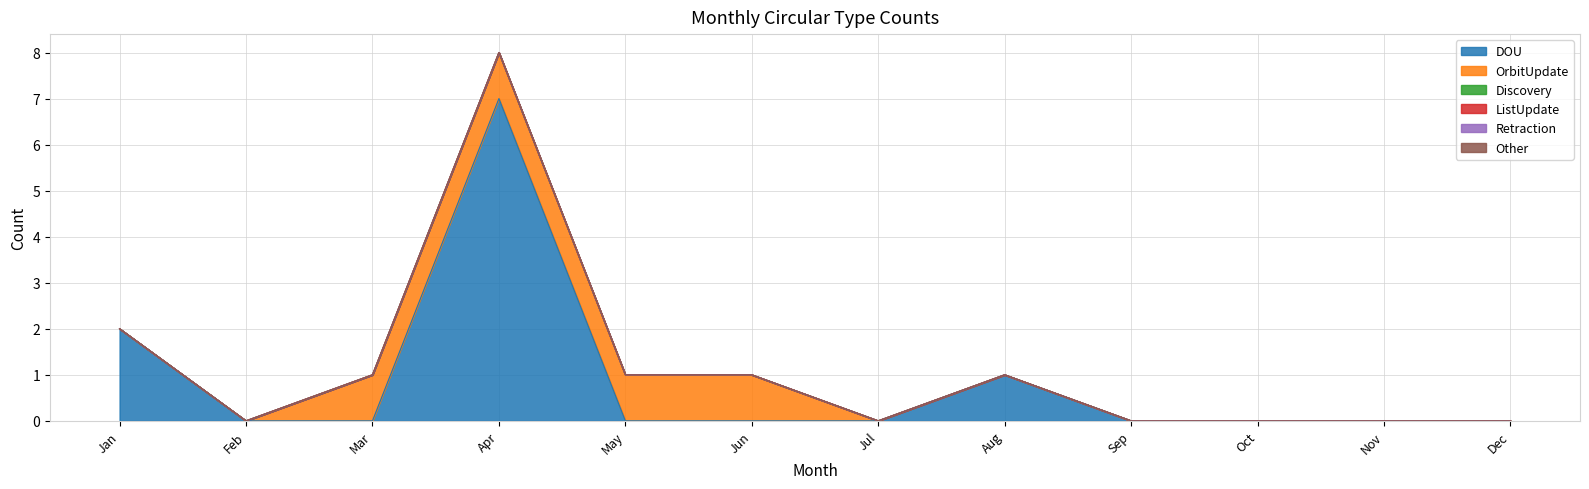

Between Feb and Apr, which series saw the biggest shift?

DOU